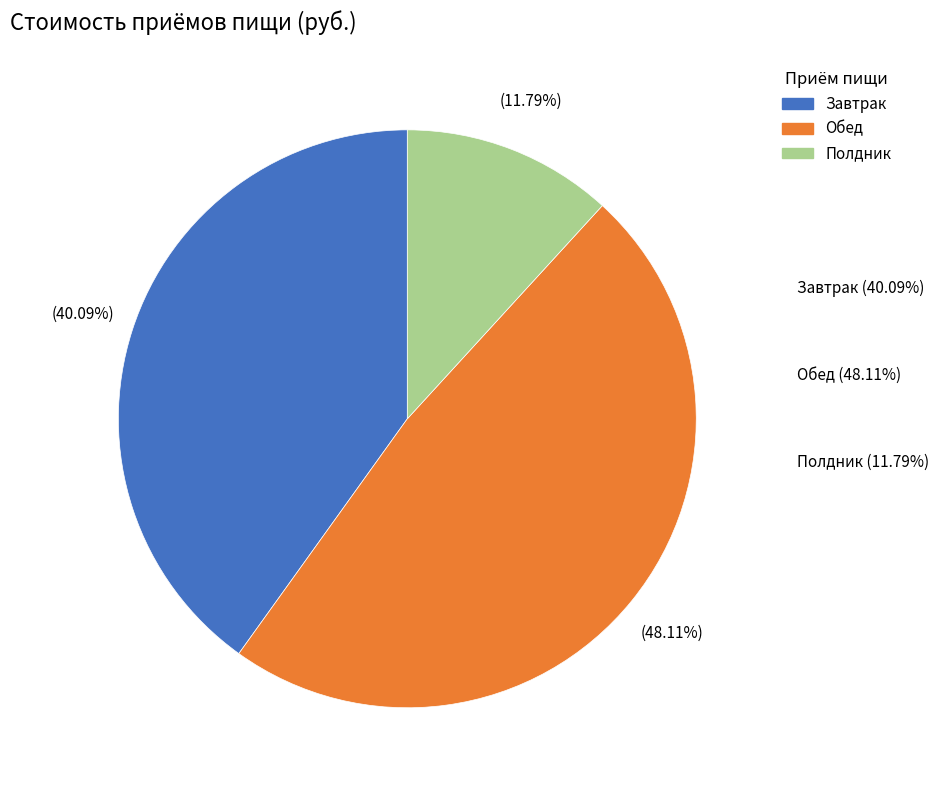

To the nearest percent, what is the difference between the largest and smallest slice percentages?

36%